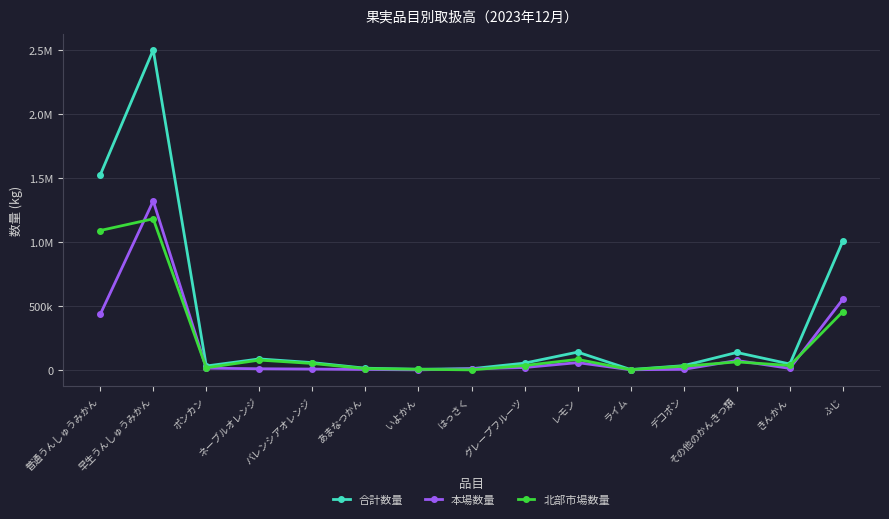

True or false: 本場数量 and 合計数量 intersect in this chart.

False